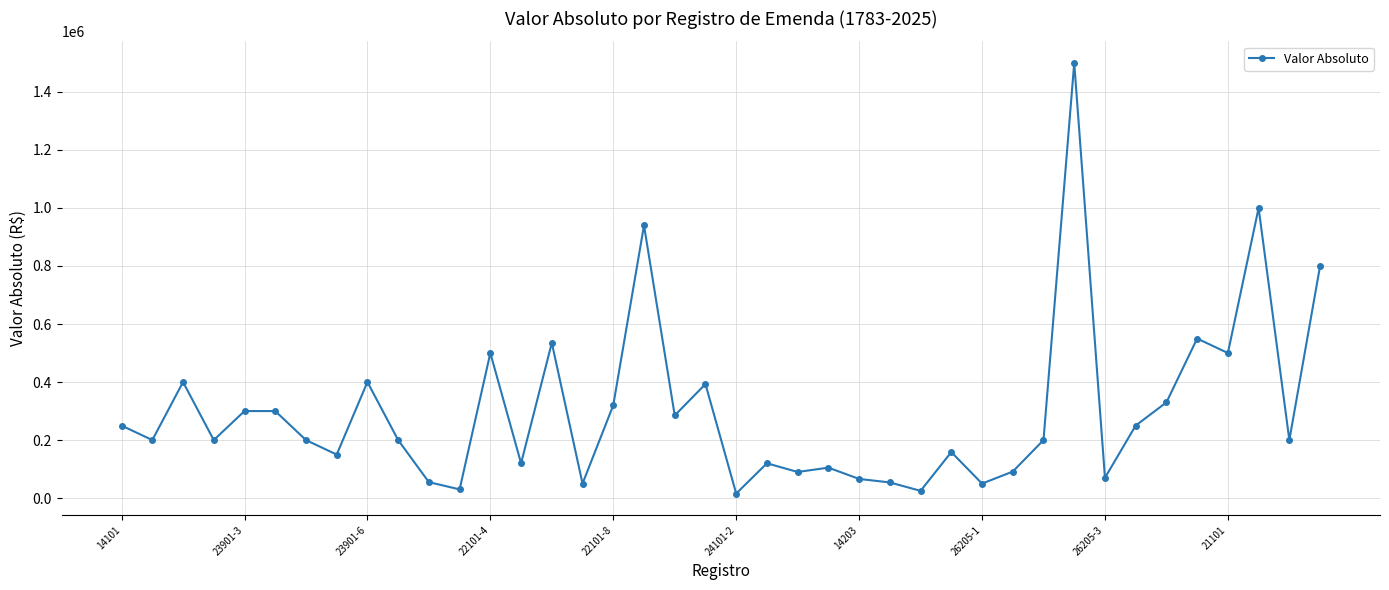

What is the difference between the second highest and minimum values?

984400